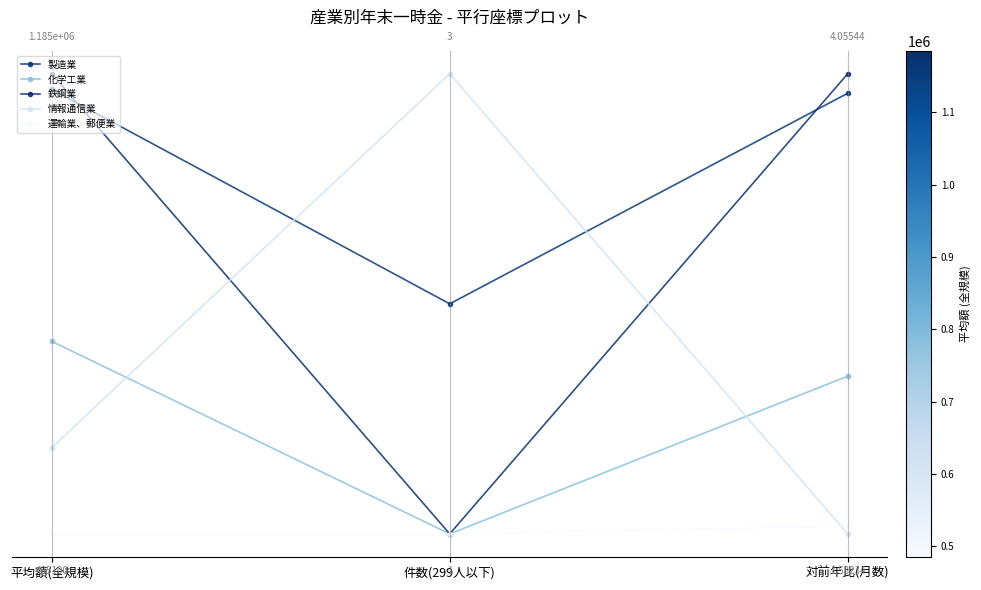

Reading right to left, extract all data points from this chart.

製造業: 対前年比(月数)=1.0	件数(299人以下)=0.5	平均額(全規模)=1.0
化学工業: 対前年比(月数)=0.3	件数(299人以下)=0.0	平均額(全規模)=0.4
鉄鋼業: 対前年比(月数)=1.0	件数(299人以下)=0.0	平均額(全規模)=1.0
情報通信業: 対前年比(月数)=0.0	件数(299人以下)=1.0	平均額(全規模)=0.2
運輸業、郵便業: 対前年比(月数)=0.0	件数(299人以下)=0.0	平均額(全規模)=0.0